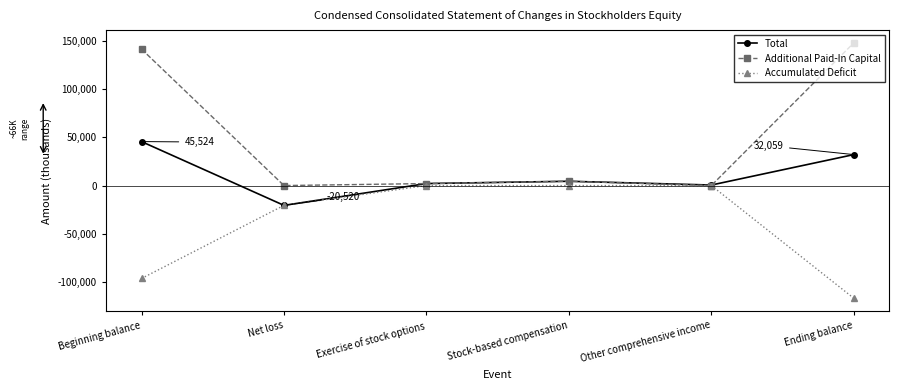

What is the value of the Total point at the 1st from the left?

45524